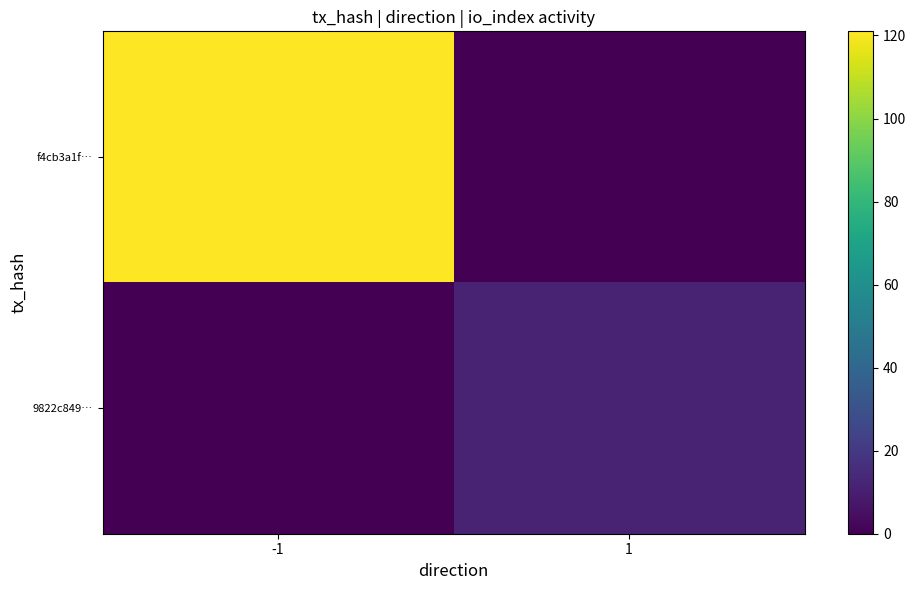

Reading left to right, list all the values displayed in this chart.

f4cb3a1f…: -1=121	1=0
9822c849…: -1=0	1=12